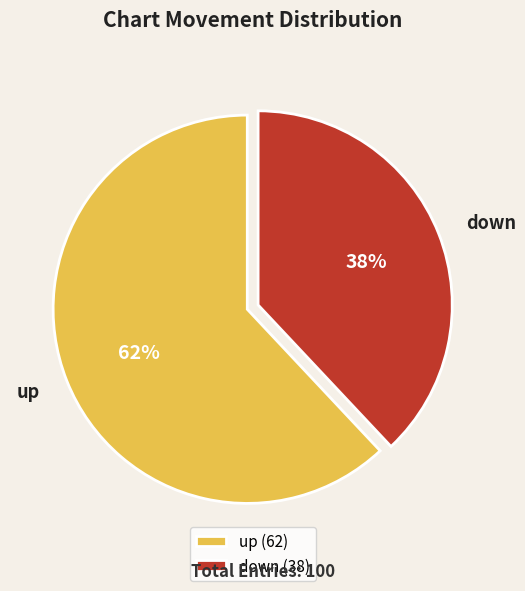

Do up and down together represent more than half of the pie?

Yes